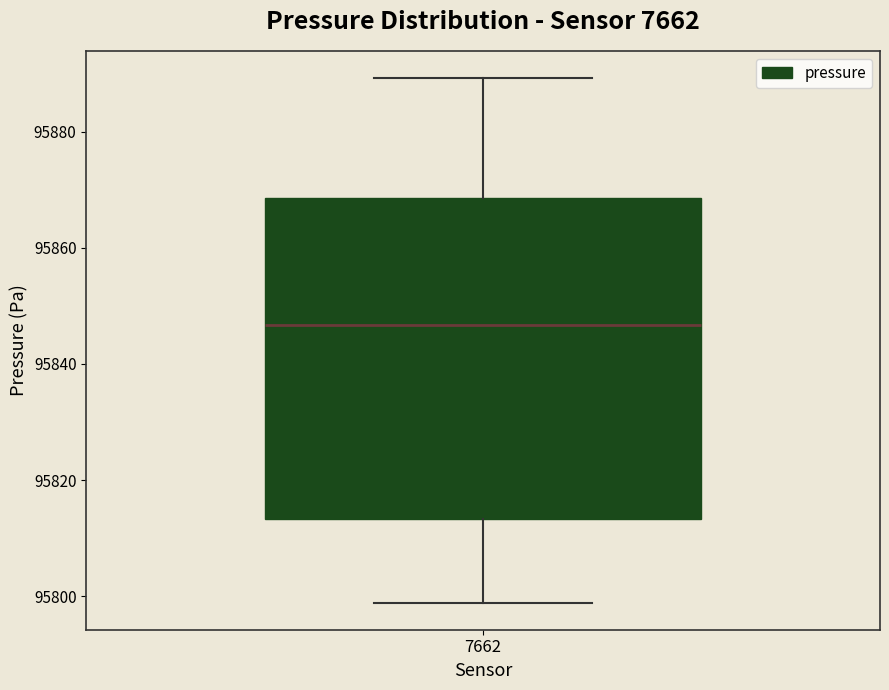

Where is the upper edge of the box at x = 7662 on the y-axis? The values are not printed on the chart, so give them approximately, as read against the axis.

95868